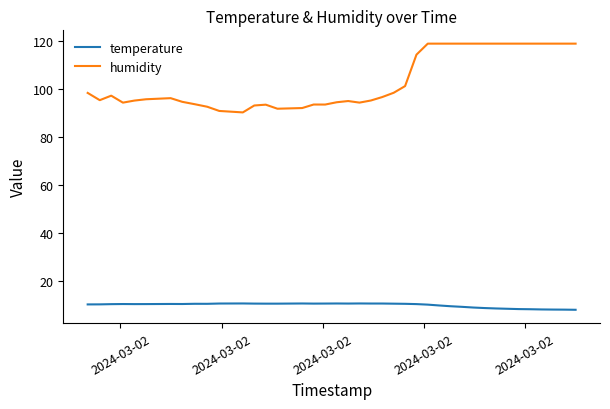

List the series in order of their peak value, lowest first.

temperature, humidity